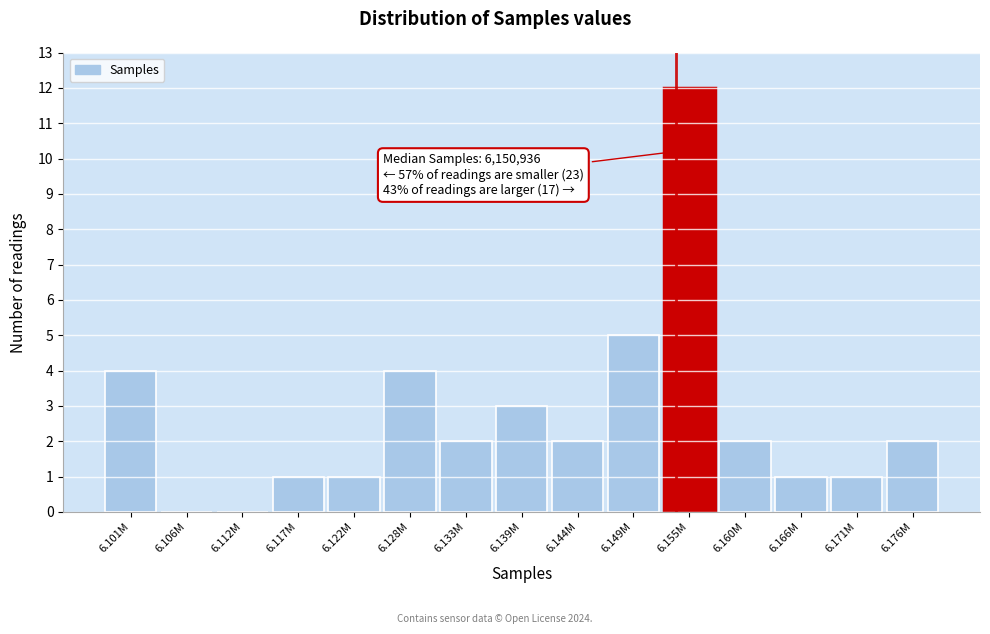

Reading left to right, list all the values displayed in this chart.

6.101M=4	6.106M=0	6.112M=0	6.117M=1	6.122M=1	6.128M=4	6.133M=2	6.139M=3	6.144M=2	6.149M=5	6.155M=12	6.160M=2	6.166M=1	6.171M=1	6.176M=2